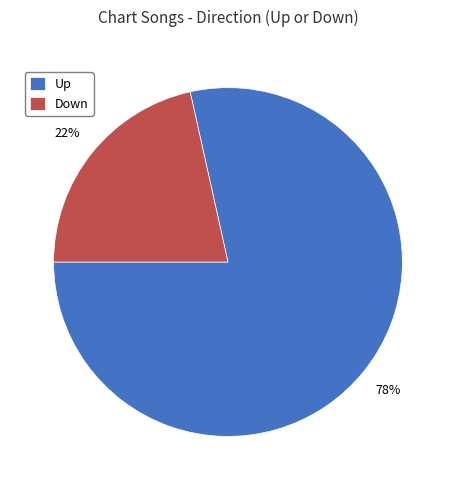

Which slice is the largest?

Up